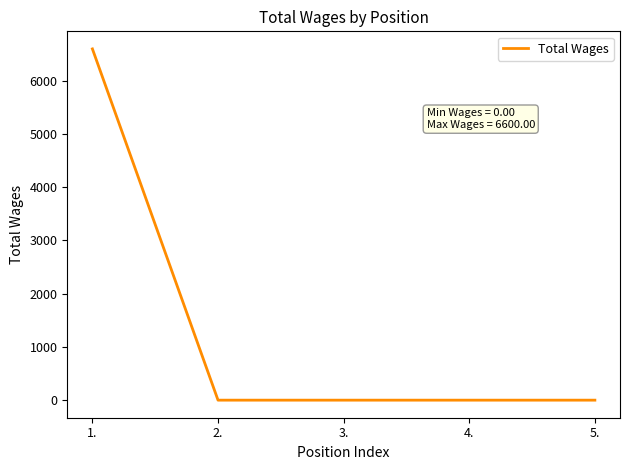

What is the maximum value shown in the chart?

6600